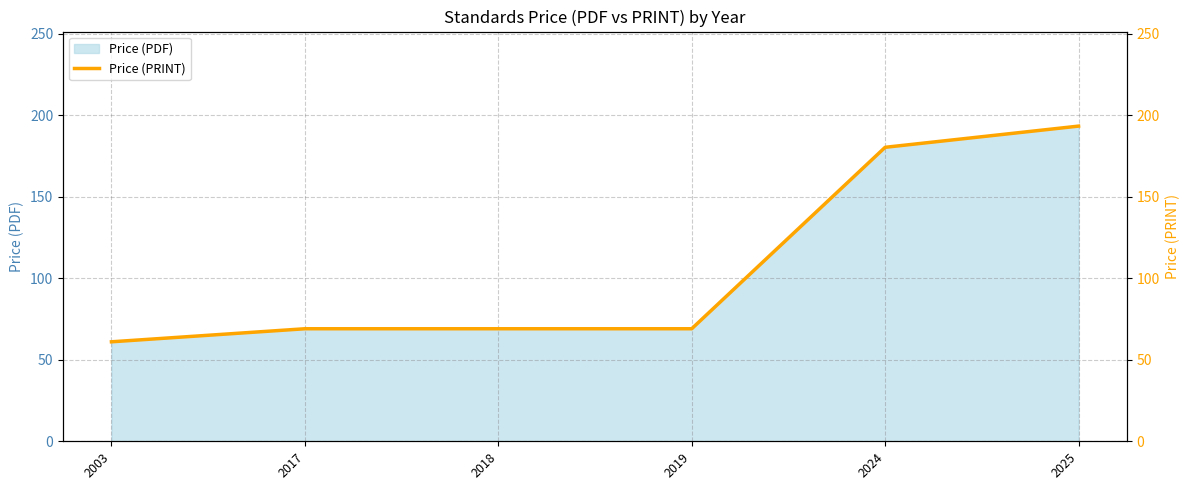

What is the approximate value at 2018?

69.0